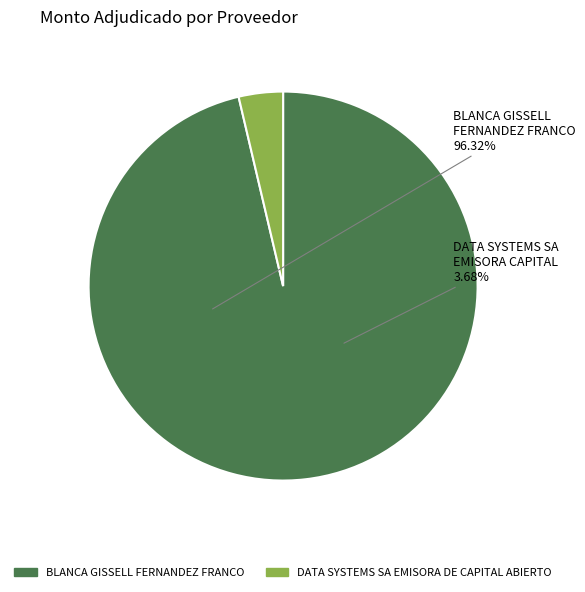

Rank the categories by value from highest to lowest.

BLANCA GISSELL FERNANDEZ FRANCO, DATA SYSTEMS SA EMISORA DE CAPITAL ABIERTO